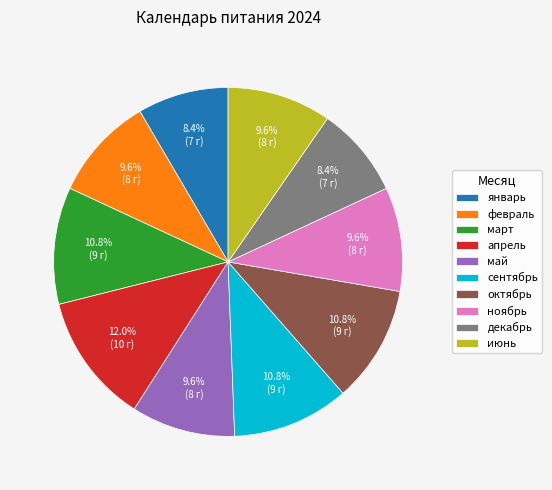

How many slices are in this pie chart?

10